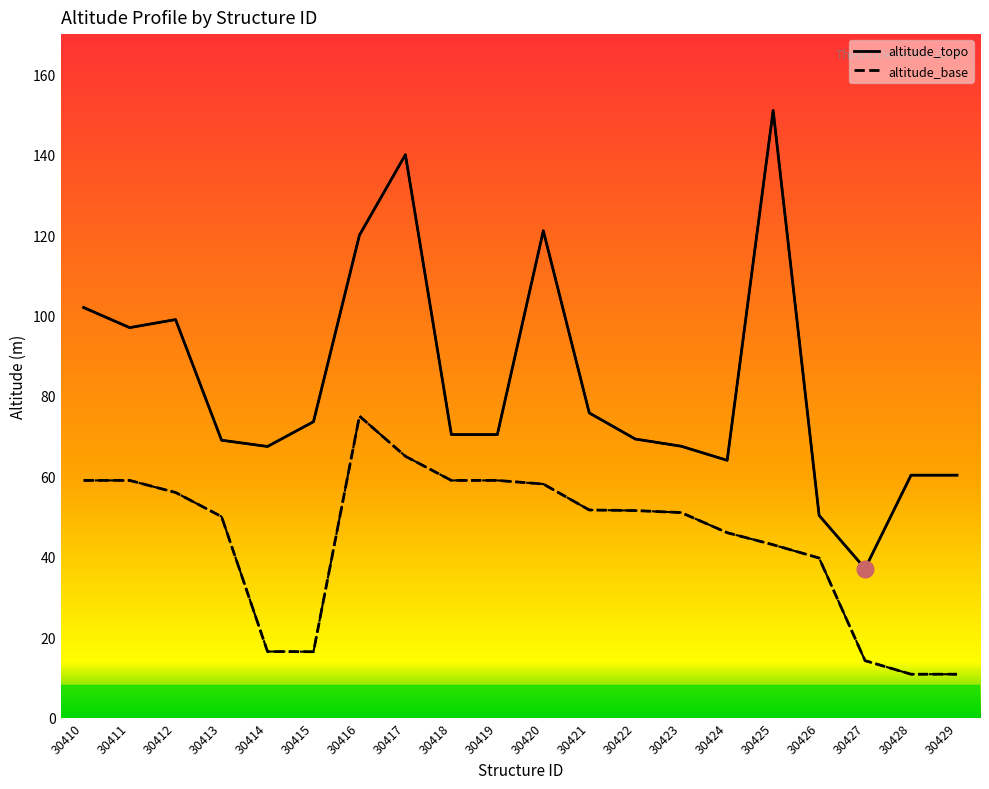

Which series has the largest total across all categories?

altitude_topo